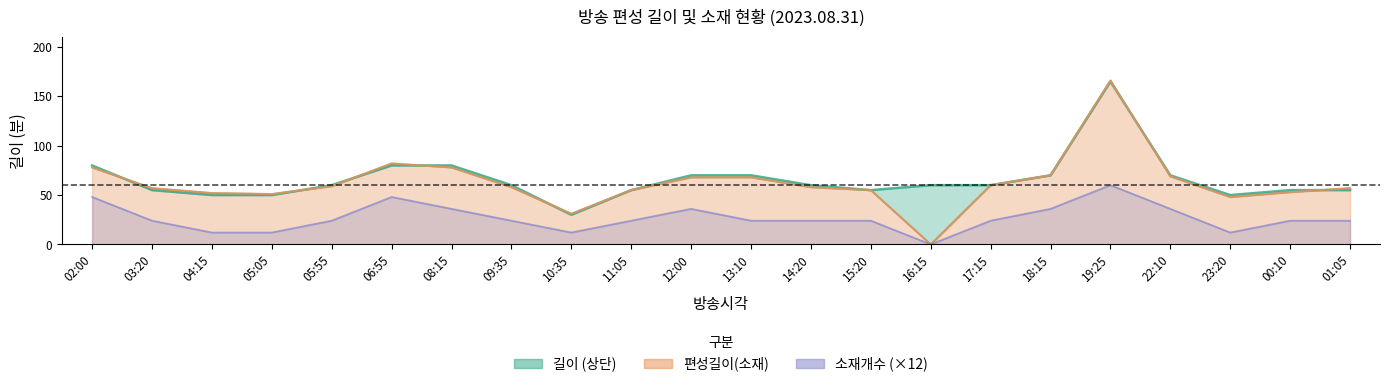

Is the value of 편성길이(소재) at 09:35 greater than the value of 소재개수 at 16:15?

Yes